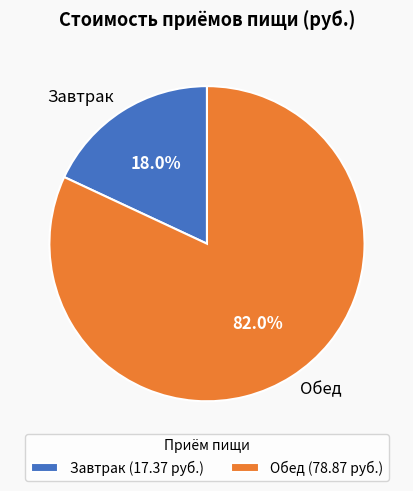

How much of the chart is everything except Обед?

18.0%